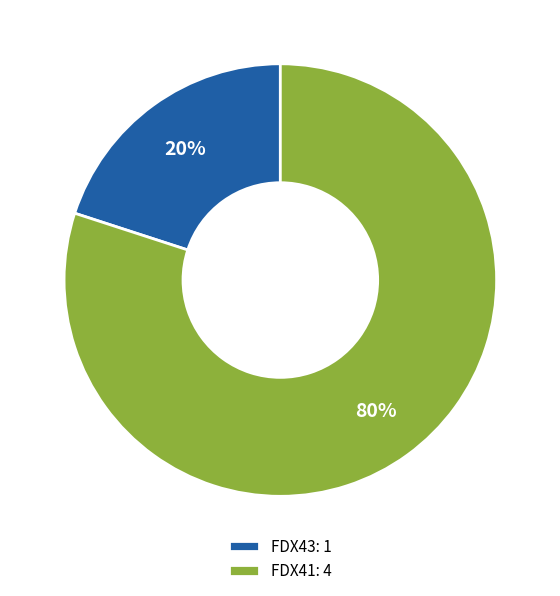

Rank the categories by value from lowest to highest.

FDX43, FDX41